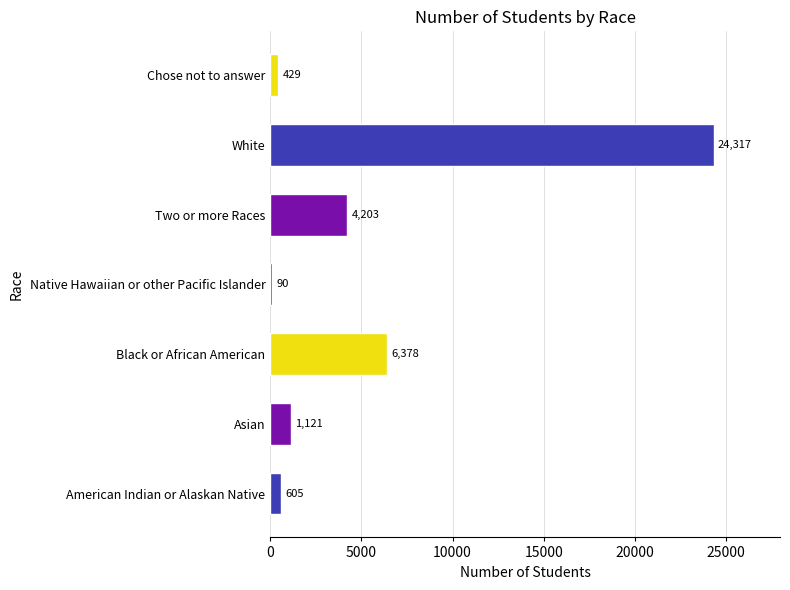

Where is the data nearest to the value 12203?

Black or African American